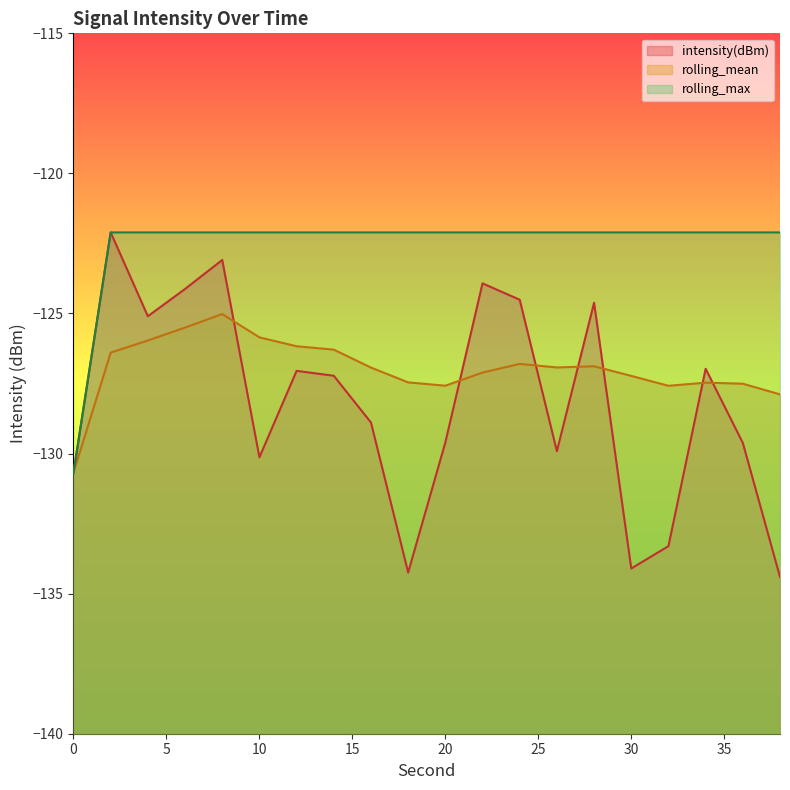

Between 20 and 22, which series saw the biggest shift?

intensity(dBm)